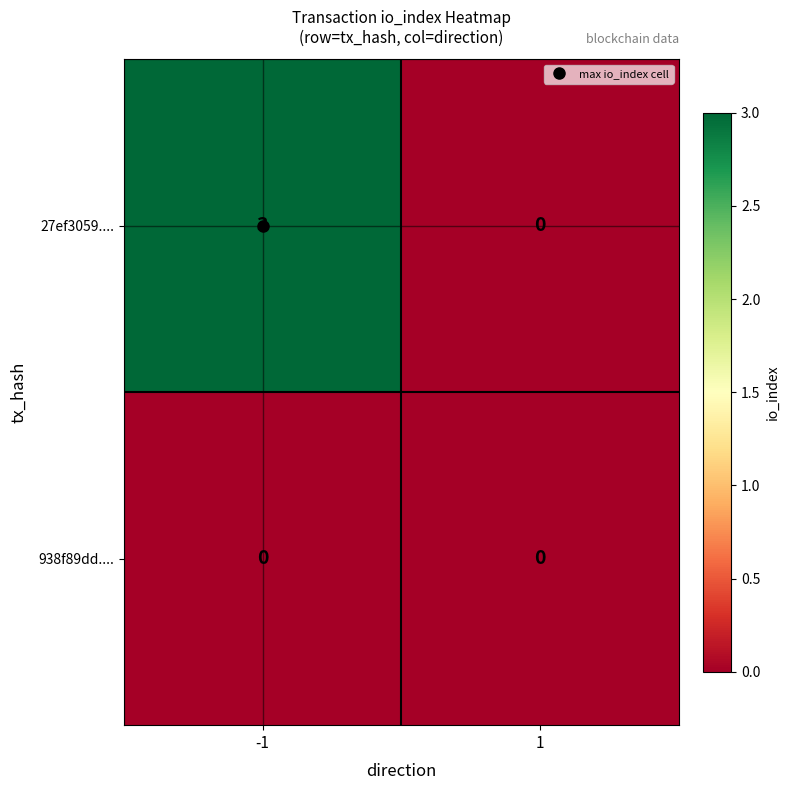

Which series has the largest range (max minus min)?

27ef3059....